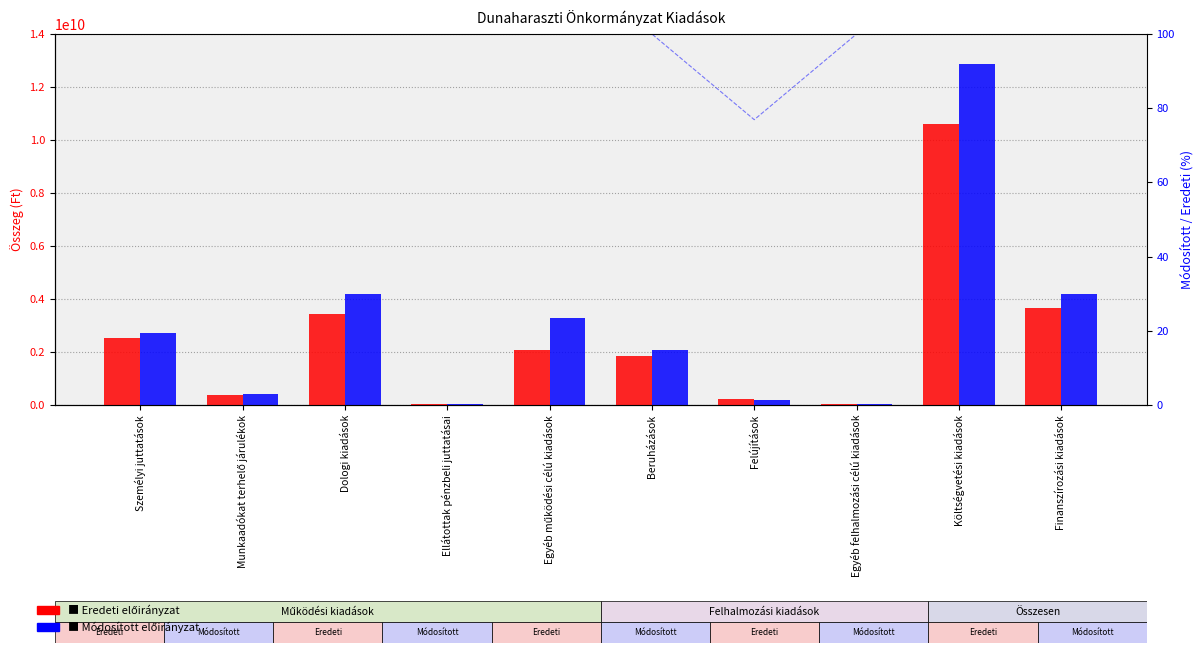

Reading right to left, list all the values displayed in this chart.

Eredeti előirányzat (összesen): Finanszírozási kiadások=3667488103	Költségvetési kiadások=10588502372	Egyéb felhalmozási célú kiadások=23820000	Felújítások=227236267	Beruházások=1834448550	Egyéb működési célú kiadások=2081276868	Ellátottak pénzbeli juttatásai=44000000	Dologi kiadások=3452661593	Munkaadókat terhelő járulékok=380347031	Személyi juttatások=2544712063
Módosított előirányzat (összesen): Finanszírozási kiadások=4171512868	Költségvetési kiadások=12875159616	Egyéb felhalmozási célú kiadások=34271261	Felújítások=174757458	Beruházások=2057444045	Egyéb működési célú kiadások=3268729967	Ellátottak pénzbeli juttatásai=47819430	Dologi kiadások=4184667018	Munkaadókat terhelő járulékok=400975191	Személyi juttatások=2706495246